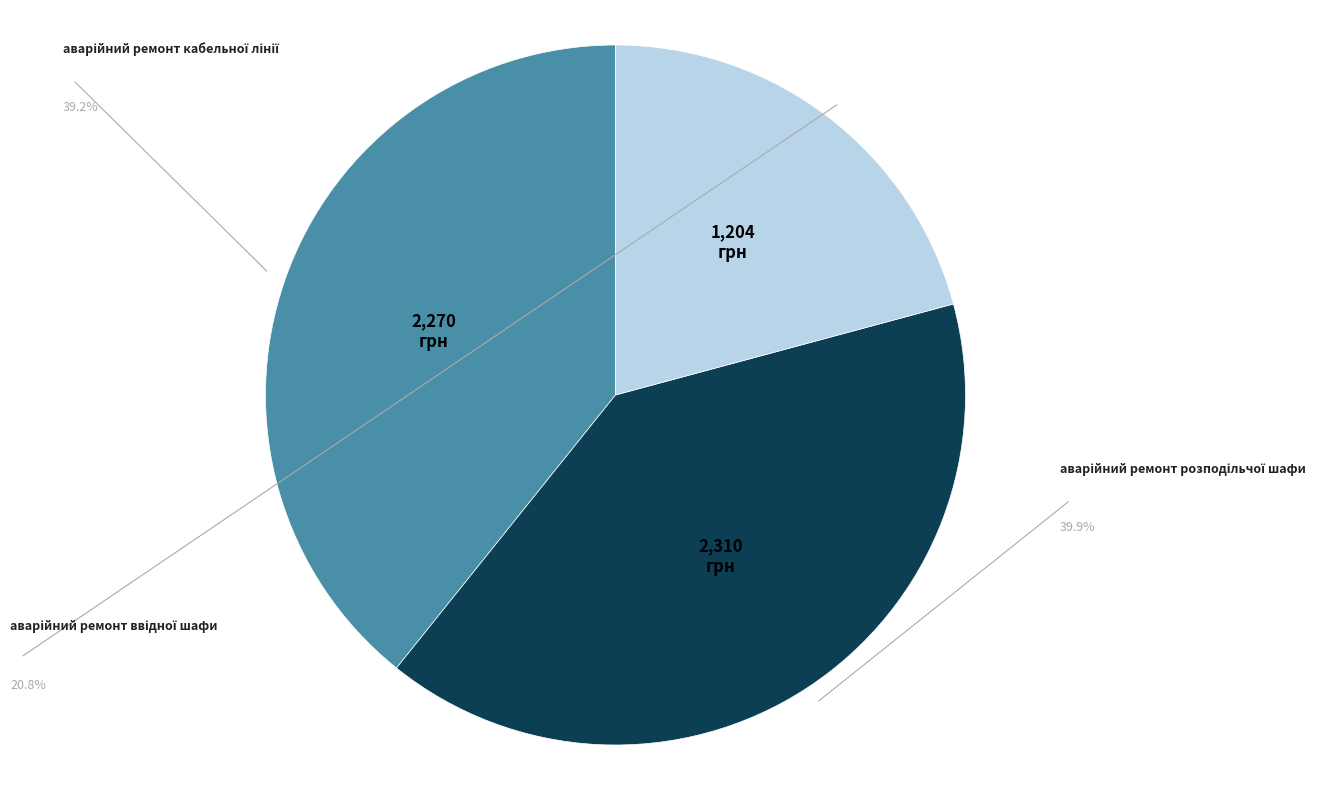

To the nearest percent, what is the average slice percentage?

33%